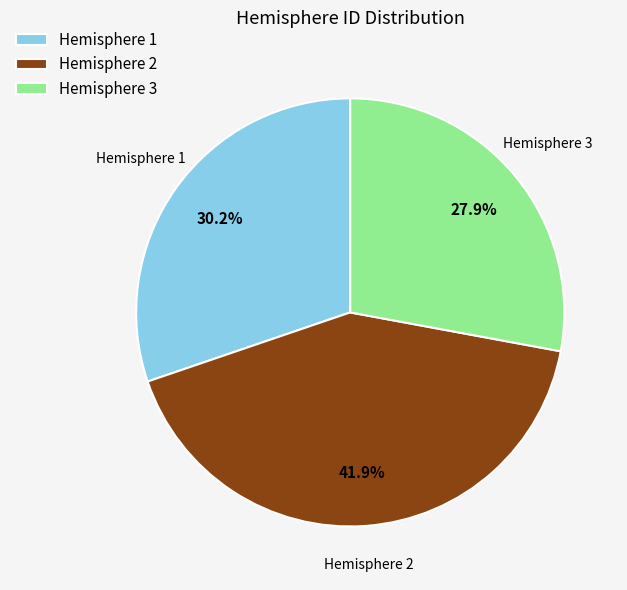

Rank the categories by value from highest to lowest.

Hemisphere 2, Hemisphere 1, Hemisphere 3